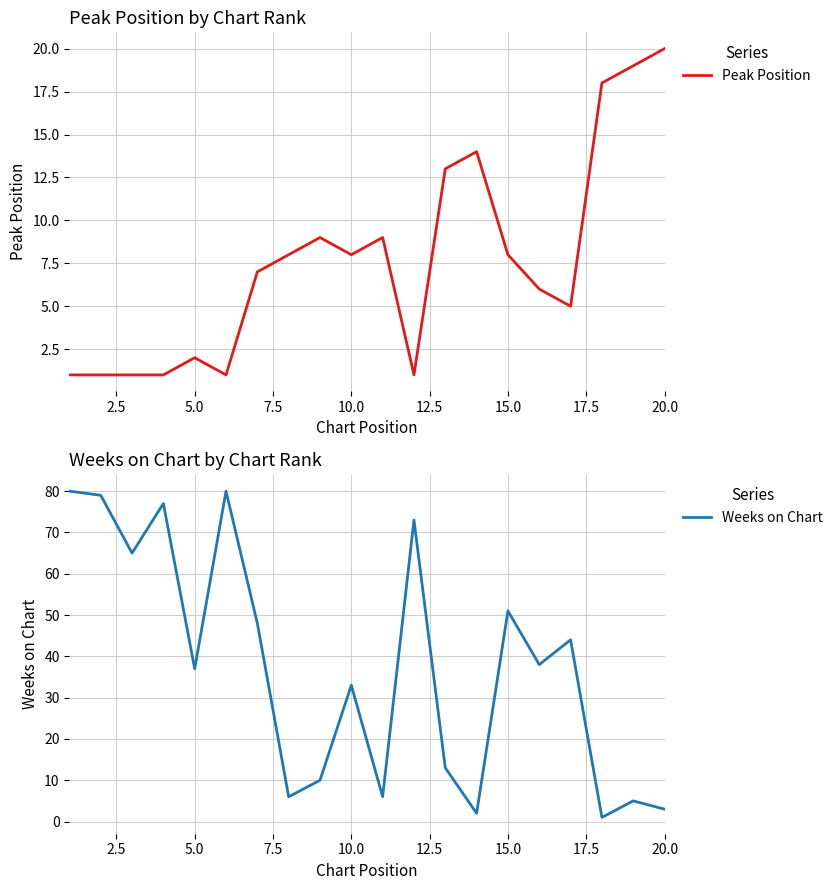

How many values in the Peak Position series exceed 8?

7